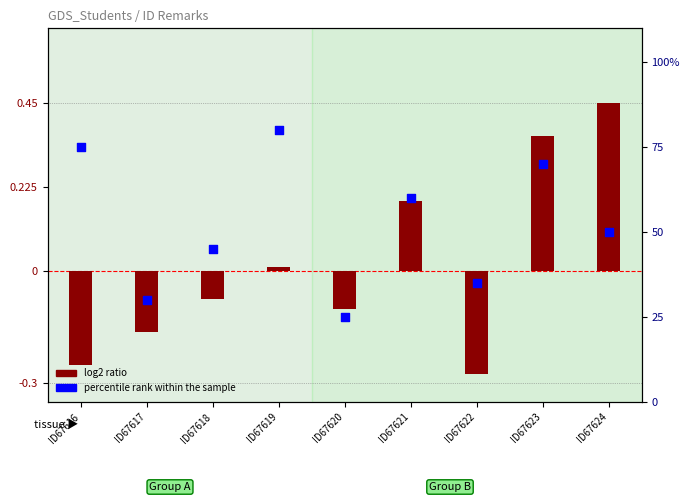

What are all the series names shown in the legend?

log2 ratio, percentile rank within the sample